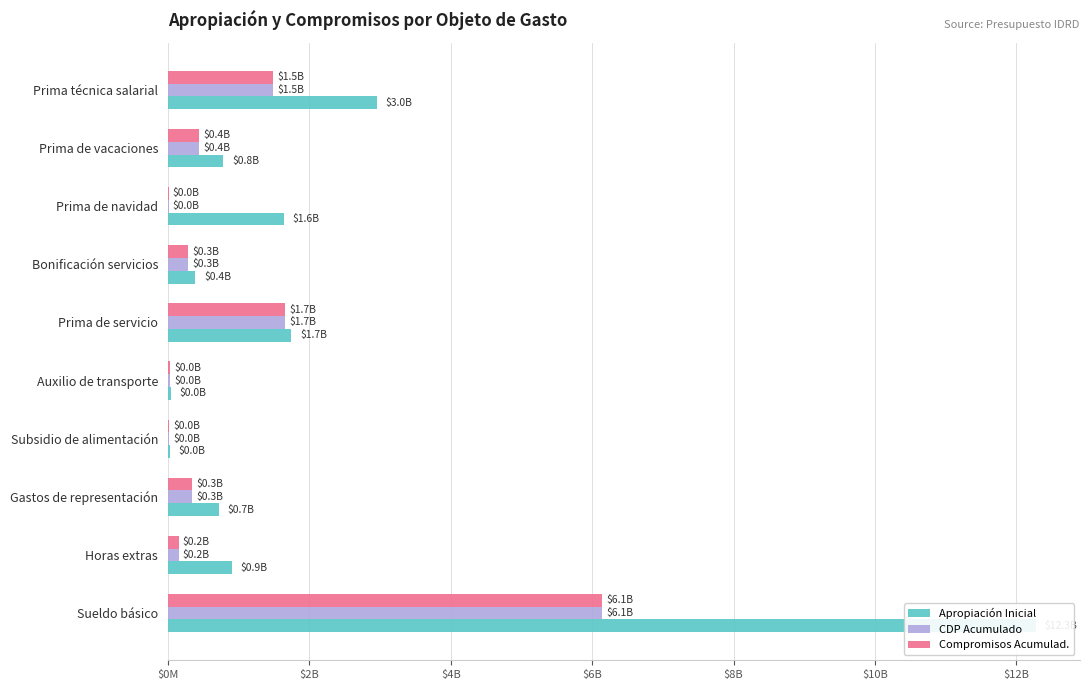

What is the value of the Apropiación Inicial bar at the 5th from the left?

38928000